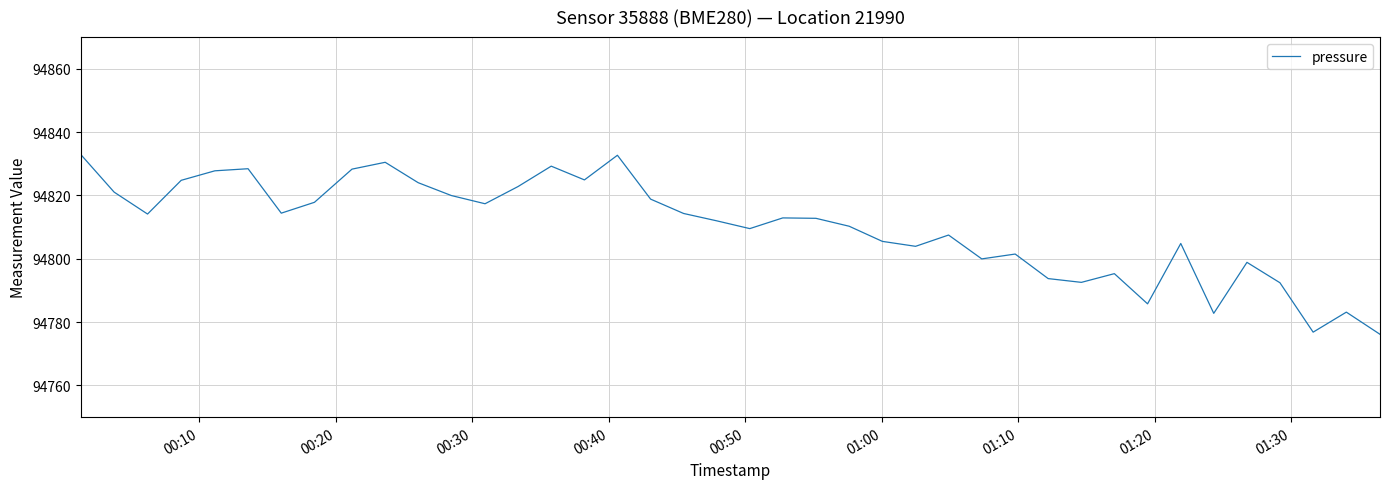

What is the minimum value shown in the chart?

94776.2